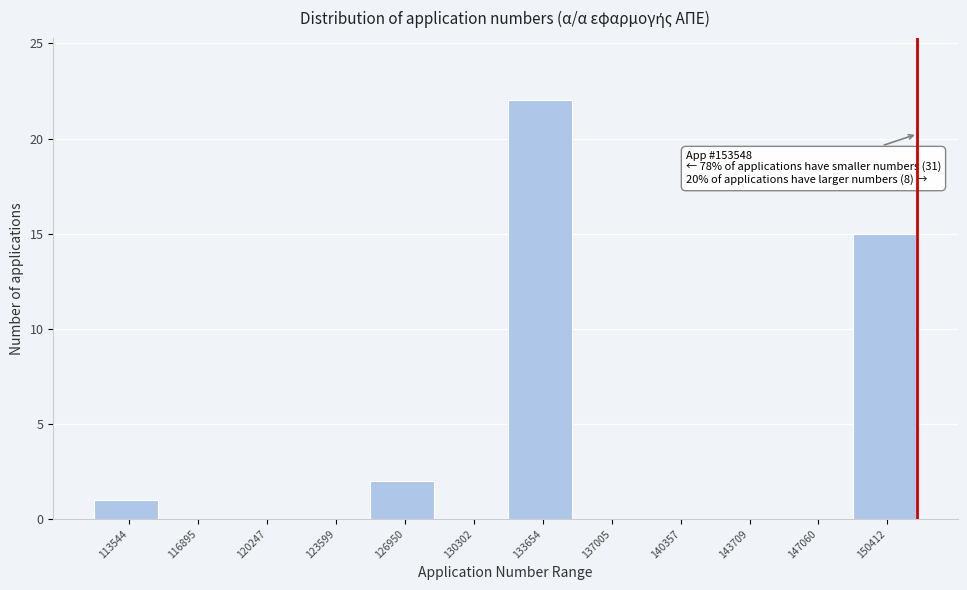

Reading right to left, what are all the values shown in this chart?

150412=15	147060=0	143709=0	140357=0	137005=0	133654=22	130302=0	126950=2	123599=0	120247=0	116895=0	113544=1